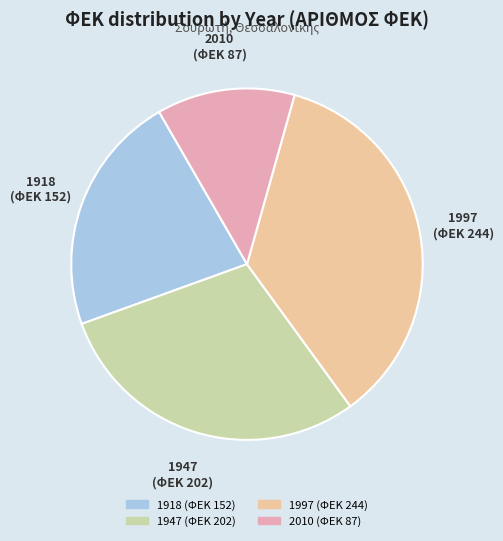

Is there a majority slice in this chart?

No